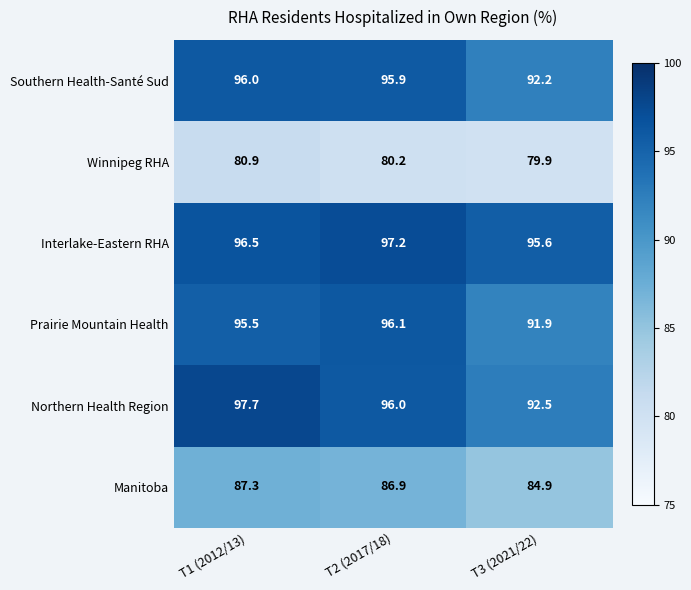

Which series has the largest range (max minus min)?

Northern Health Region